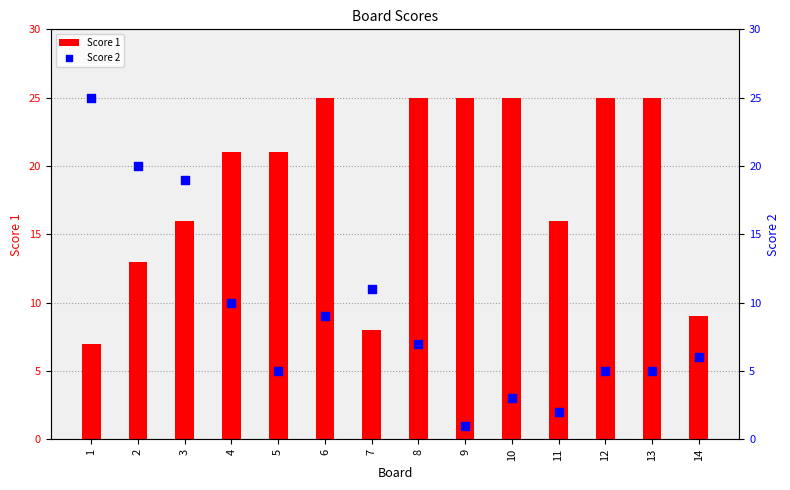

What is the total value across all series at 8?

32